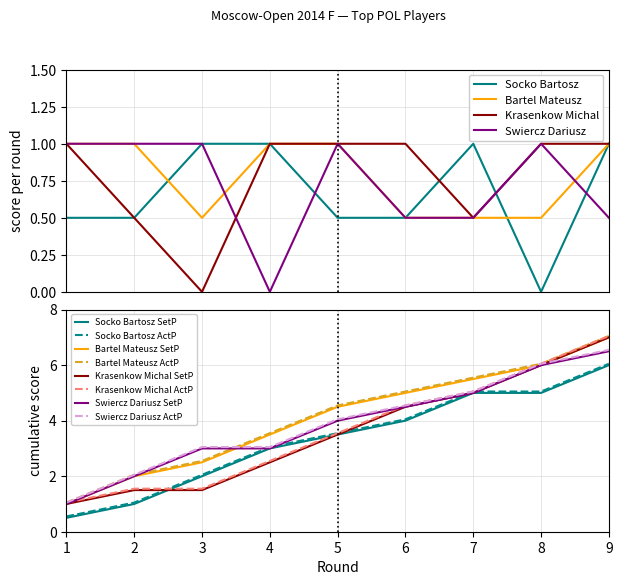

Is it true that Swiercz Dariusz equals 0.3 at 9?

False